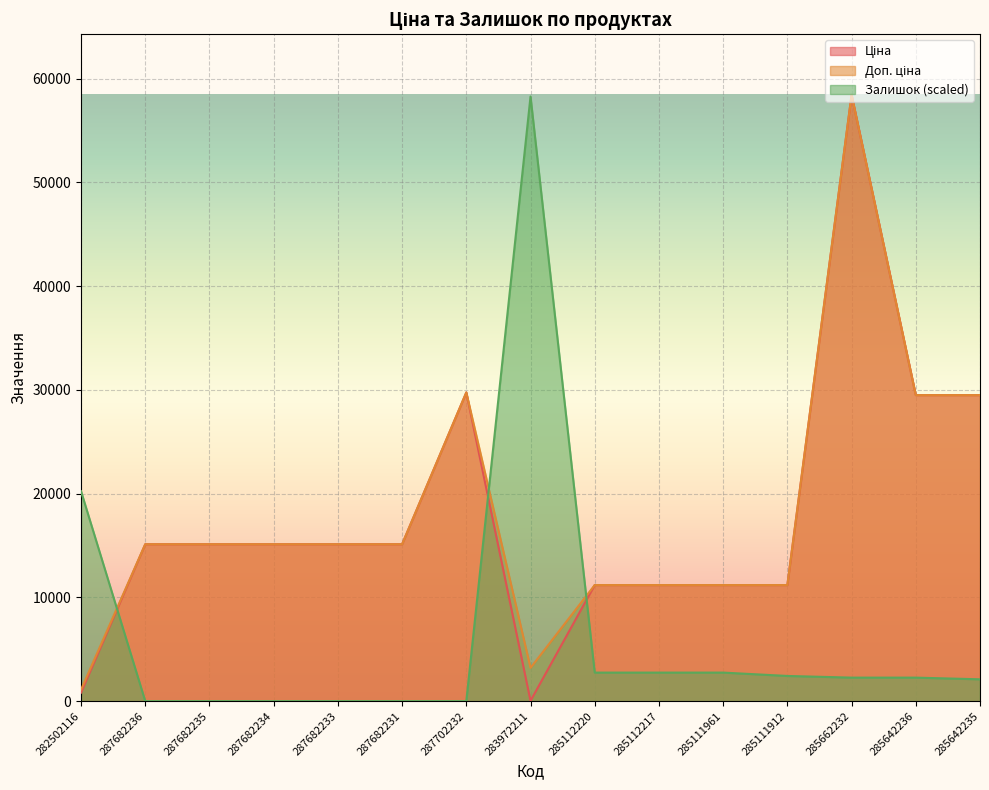

What is the minimum value for Ціна?

32.0